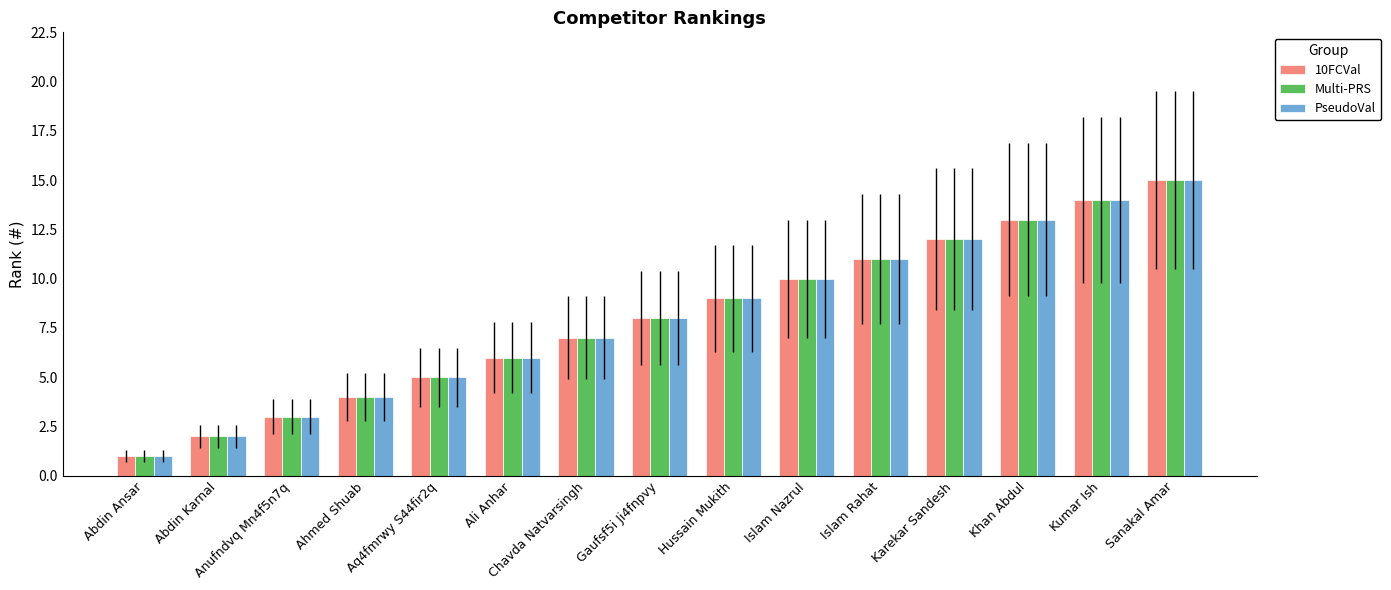

What is the difference between the PseudoVal values at Islam Nazrul and Ali Anhar?

4